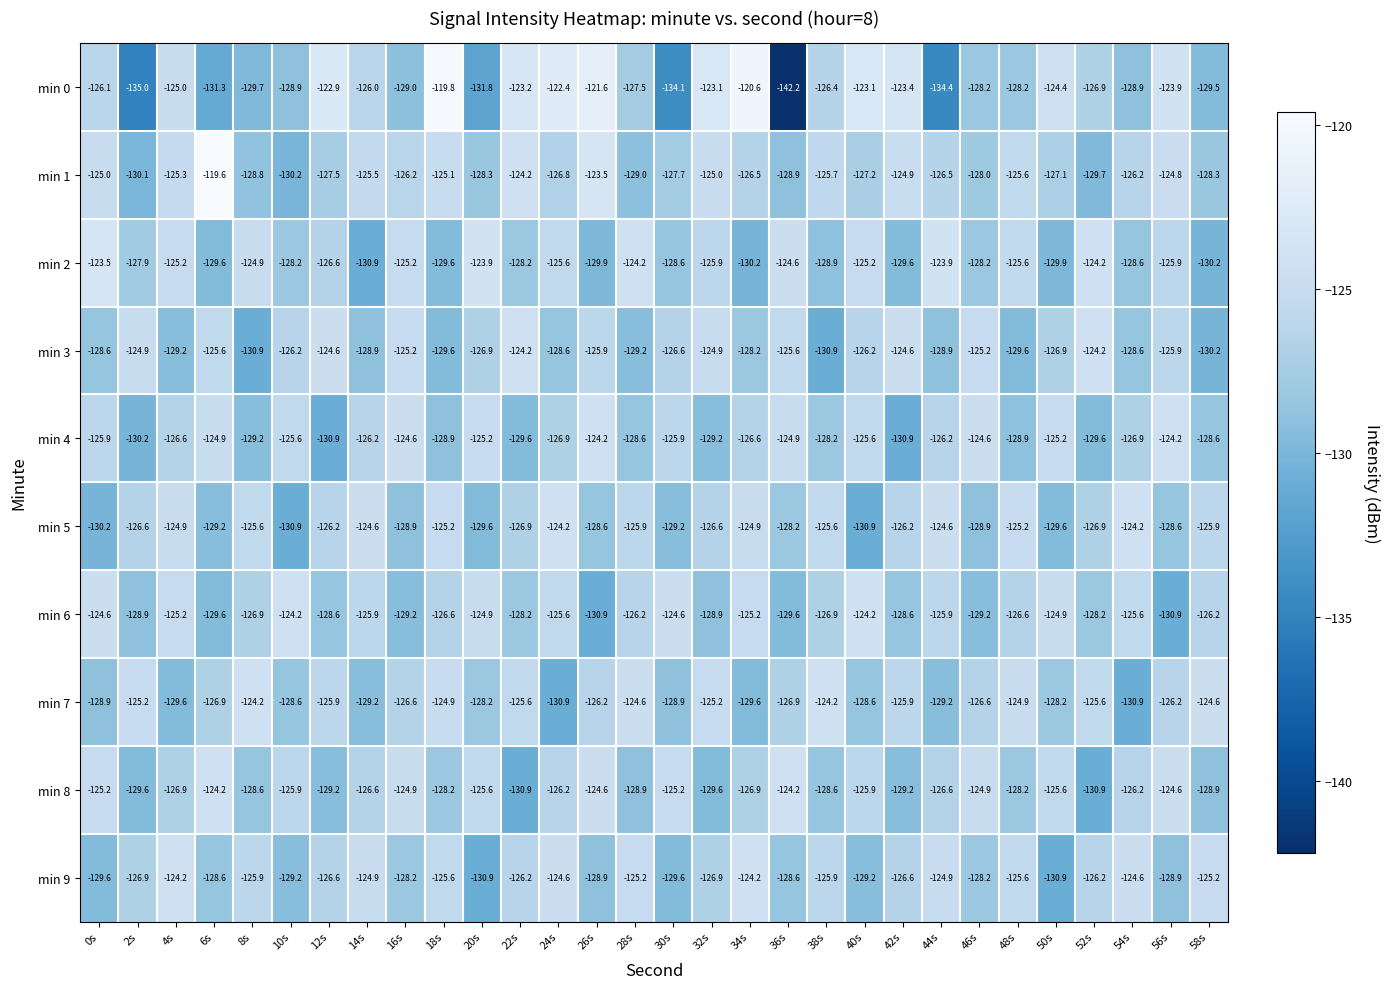

Which series changed the most between 18s and 46s?

min 0